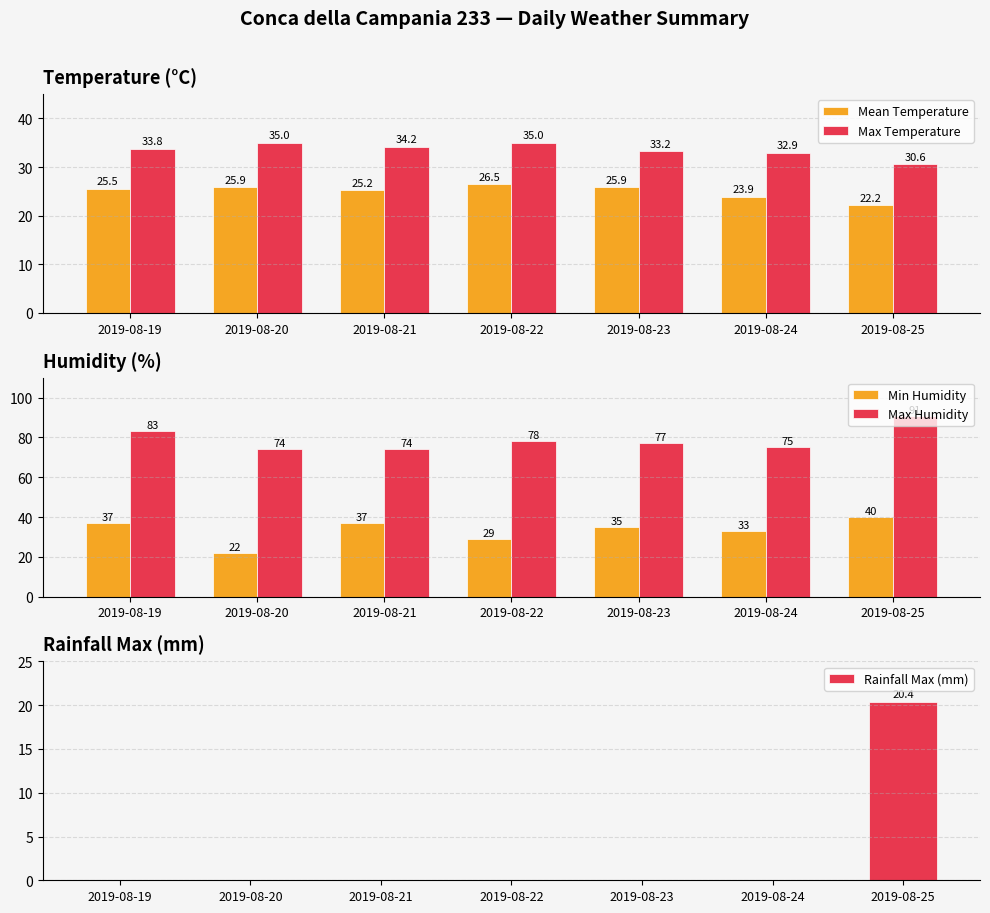

What is the sum of all Rainfall Max (mm) values?

20.4